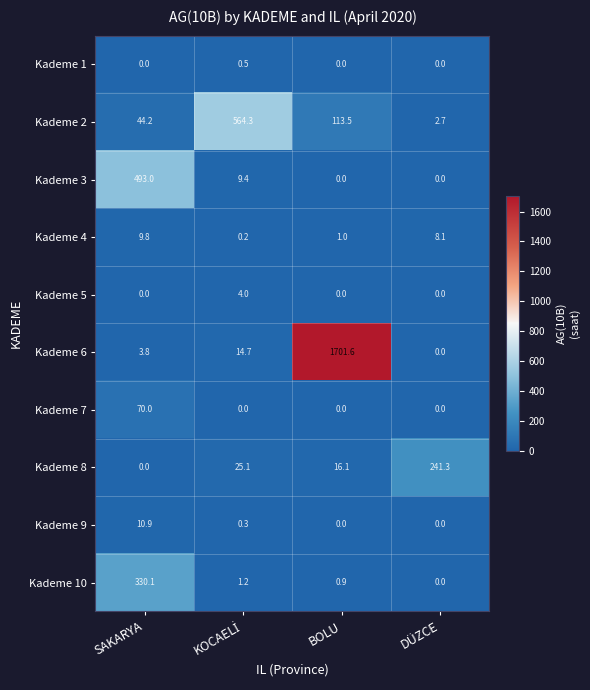

What is the difference between the maximum and second lowest values in the Kademe 2 series?

520.1